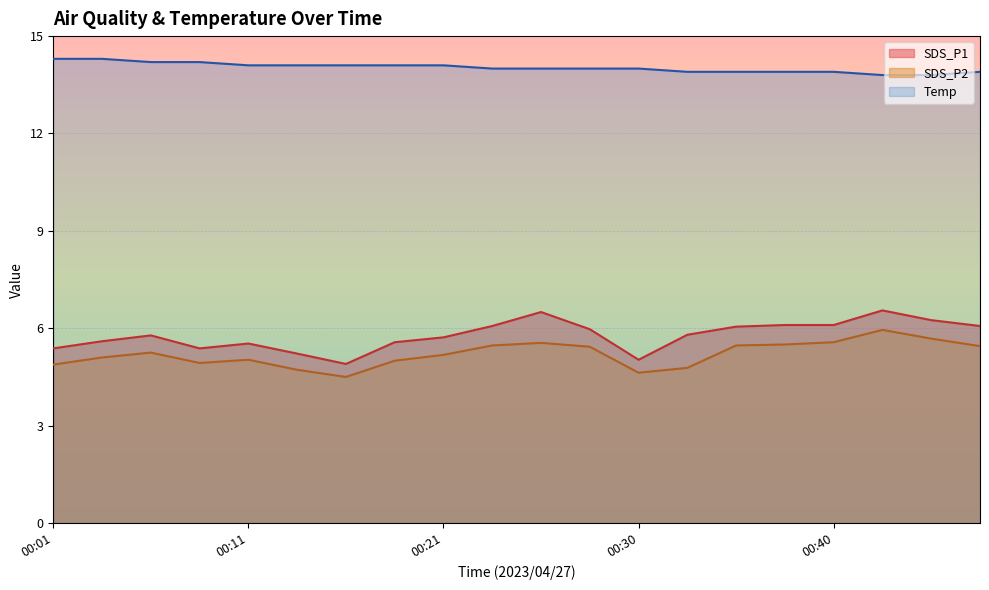

Reading left to right, transcribe all the data shown in this chart.

SDS_P1: 00:01=5.4	00:04=5.6	00:06=5.8	00:09=5.4	00:11=5.5	00:13=5.2	00:16=4.9	00:18=5.6	00:21=5.7	00:23=6.1	00:26=6.5	00:28=6.0	00:30=5.0	00:33=5.8	00:35=6.0	00:38=6.1	00:40=6.1	00:43=6.5	00:45=6.2	00:48=6.1
SDS_P2: 00:01=4.9	00:04=5.1	00:06=5.2	00:09=4.9	00:11=5.0	00:13=4.7	00:16=4.5	00:18=5.0	00:21=5.2	00:23=5.5	00:26=5.5	00:28=5.4	00:30=4.6	00:33=4.8	00:35=5.5	00:38=5.5	00:40=5.6	00:43=6.0	00:45=5.7	00:48=5.5
Temp: 00:01=14.3	00:04=14.3	00:06=14.2	00:09=14.2	00:11=14.1	00:13=14.1	00:16=14.1	00:18=14.1	00:21=14.1	00:23=14.0	00:26=14.0	00:28=14.0	00:30=14.0	00:33=13.9	00:35=13.9	00:38=13.9	00:40=13.9	00:43=13.8	00:45=13.8	00:48=13.9